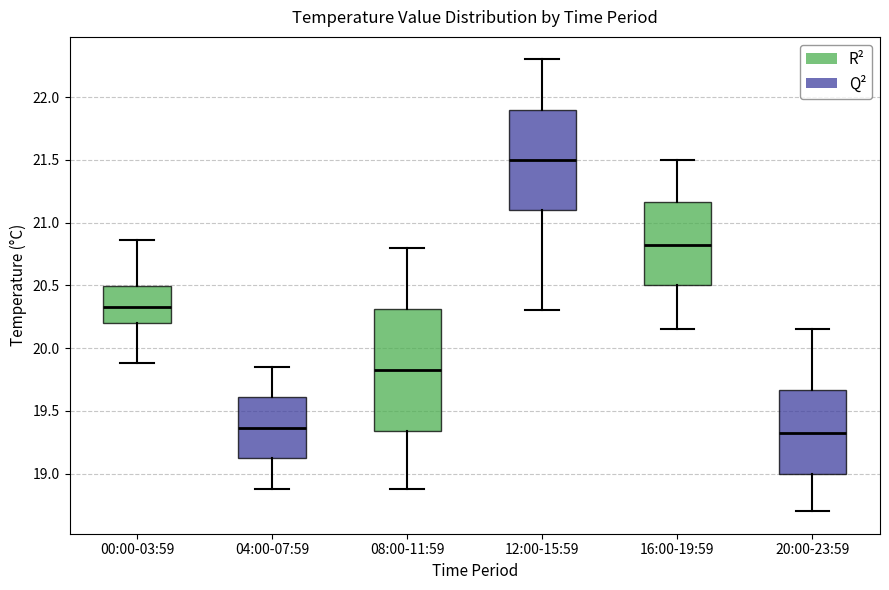

Where does the lower whisker of the box for 20:00-23:59 end on the y-axis? The values are not printed on the chart, so give them approximately, as read against the axis.

18.70